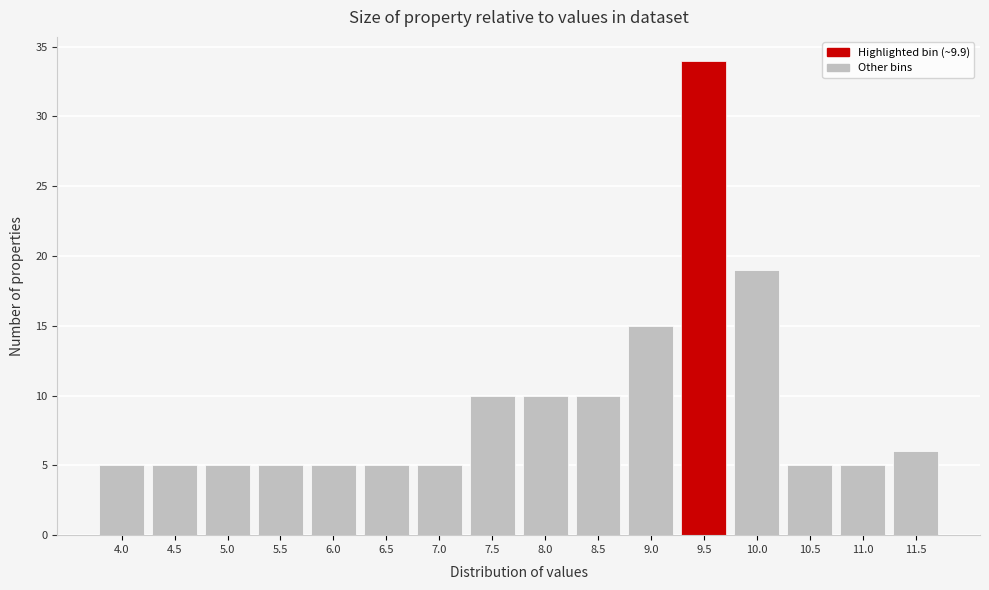

Reading left to right, list all the values displayed in this chart.

5	5	5	5	5	5	5	10	10	10	15	34	19	5	5	6